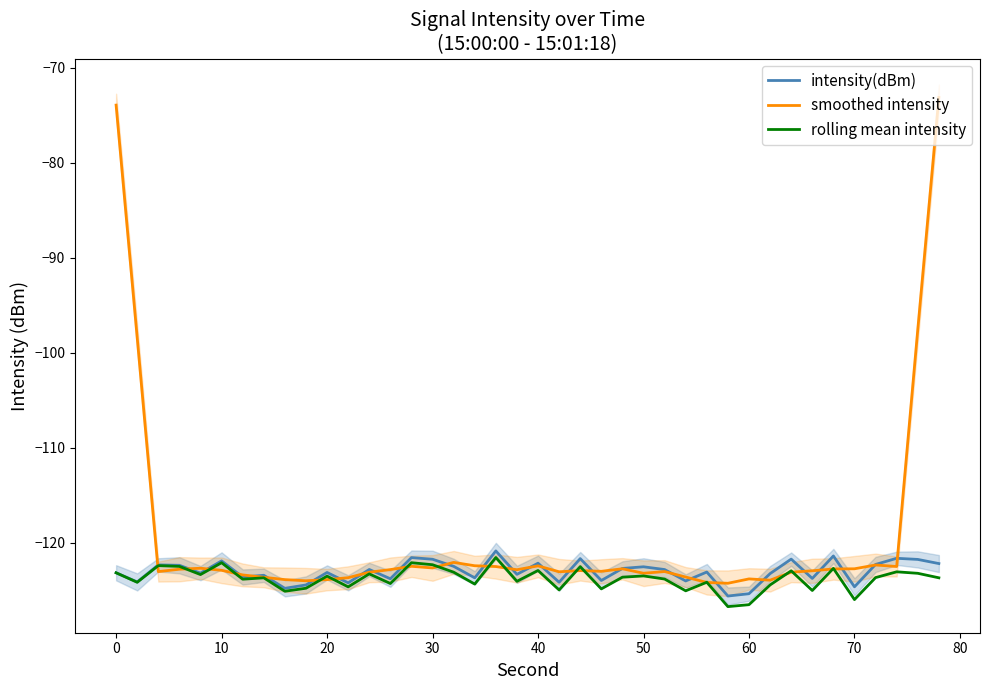

Reading right to left, transcribe all the data shown in this chart.

intensity(dBm): -122.2	-121.8	-121.6	-122.3	-124.6	-121.4	-123.8	-121.7	-123.2	-125.4	-125.6	-123.1	-124.0	-122.8	-122.5	-122.7	-124.0	-121.7	-124.2	-122.1	-123.3	-120.9	-123.7	-122.5	-121.7	-121.6	-123.8	-122.8	-124.2	-123.1	-124.4	-124.8	-123.4	-123.6	-121.9	-123.2	-122.4	-122.3	-124.1	-123.2
smoothed intensity: -73.1	-97.6	-122.5	-122.3	-122.7	-122.8	-122.9	-123.1	-123.9	-123.8	-124.3	-124.2	-123.6	-123.0	-123.2	-122.7	-123.0	-122.9	-123.1	-122.4	-122.8	-122.5	-122.4	-122.1	-122.7	-122.5	-122.8	-123.1	-123.7	-123.9	-124.0	-123.9	-123.6	-123.4	-122.9	-122.7	-122.8	-123.0	-98.4	-73.9
rolling mean intensity: -123.7	-123.2	-123.1	-123.7	-126.0	-122.7	-125.0	-122.9	-124.4	-126.5	-126.7	-124.2	-125.1	-123.8	-123.5	-123.6	-124.9	-122.5	-125.0	-122.9	-124.1	-121.5	-124.3	-123.1	-122.3	-122.1	-124.3	-123.3	-124.6	-123.5	-124.8	-125.1	-123.7	-123.8	-122.1	-123.3	-122.5	-122.4	-124.2	-123.2